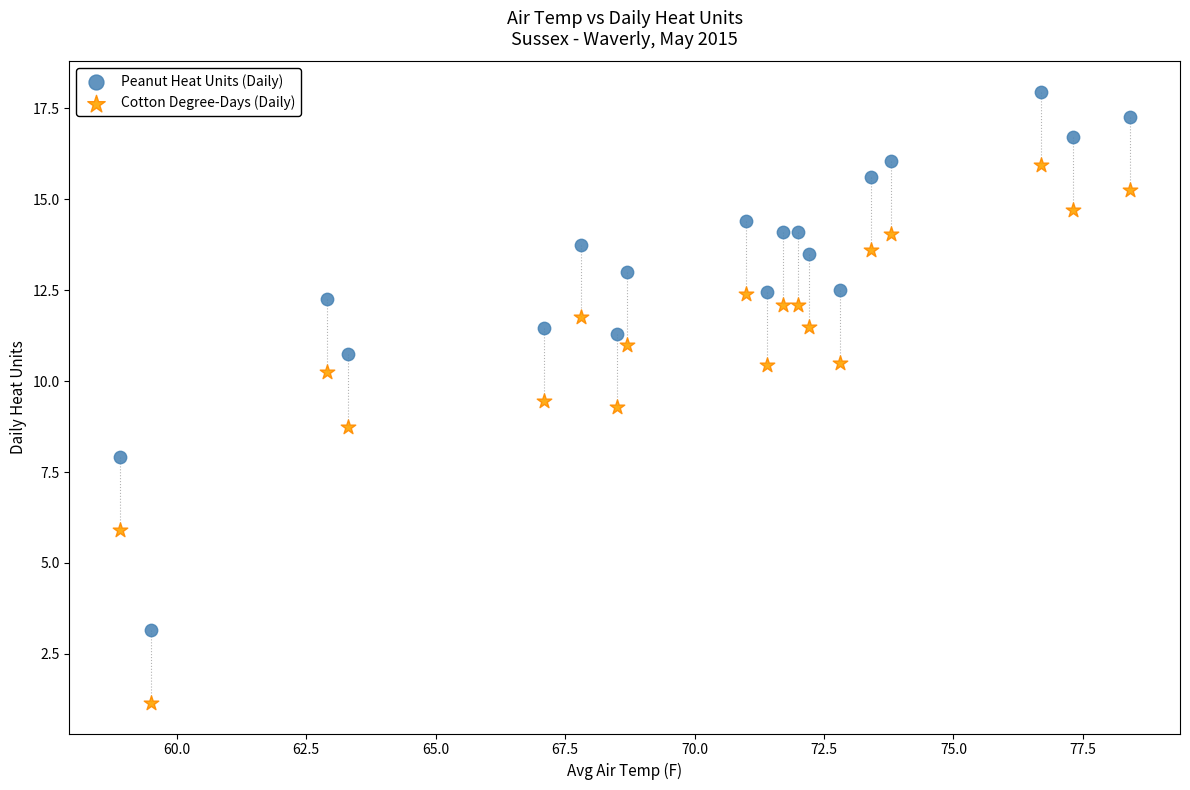

What are all the series names shown in the legend?

Peanut Heat Units (Daily), Cotton Degree-Days (Daily)